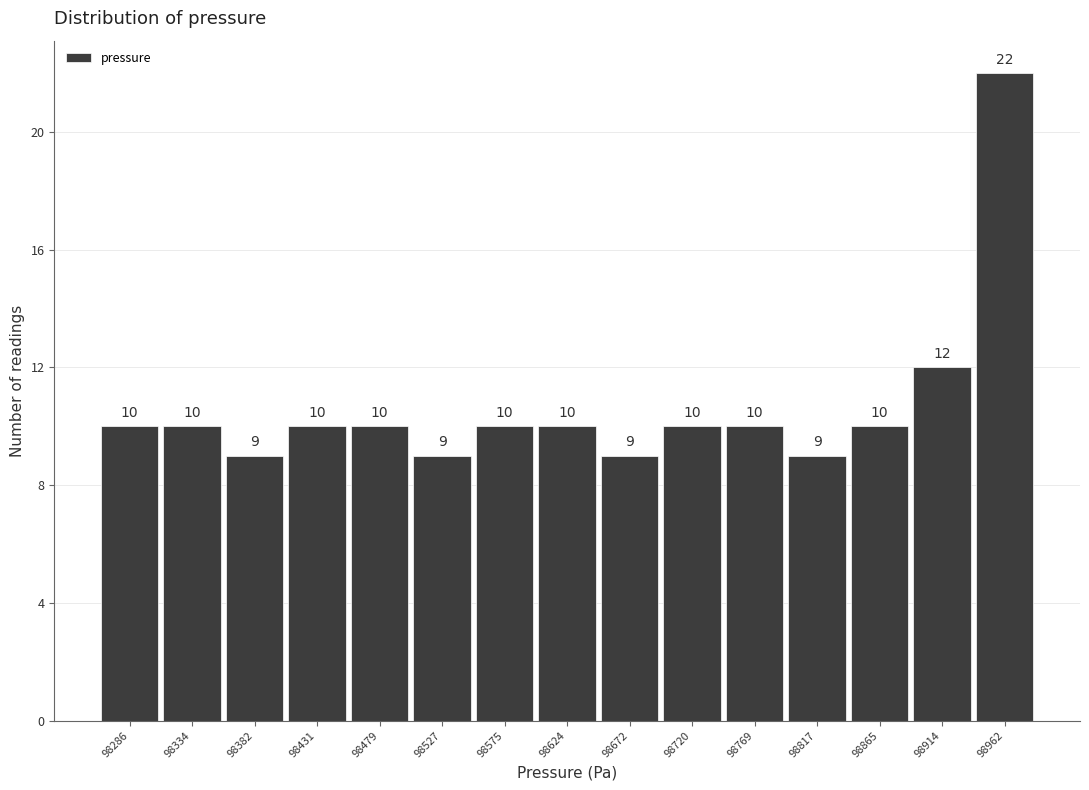

Reading left to right, list every bar in this chart as the range it spans on the x-axis followed by its height. The bar edges are not printed on the chart, so give them approximately, as read against the axis.

98260 to 98310: 10
98310 to 98360: 10
98360 to 98405: 9
98405 to 98455: 10
98455 to 98505: 10
98505 to 98550: 9
98550 to 98600: 10
98600 to 98650: 10
98650 to 98695: 9
98695 to 98745: 10
98745 to 98795: 10
98795 to 98840: 9
98840 to 98890: 10
98890 to 98940: 12
98940 to 98985: 22